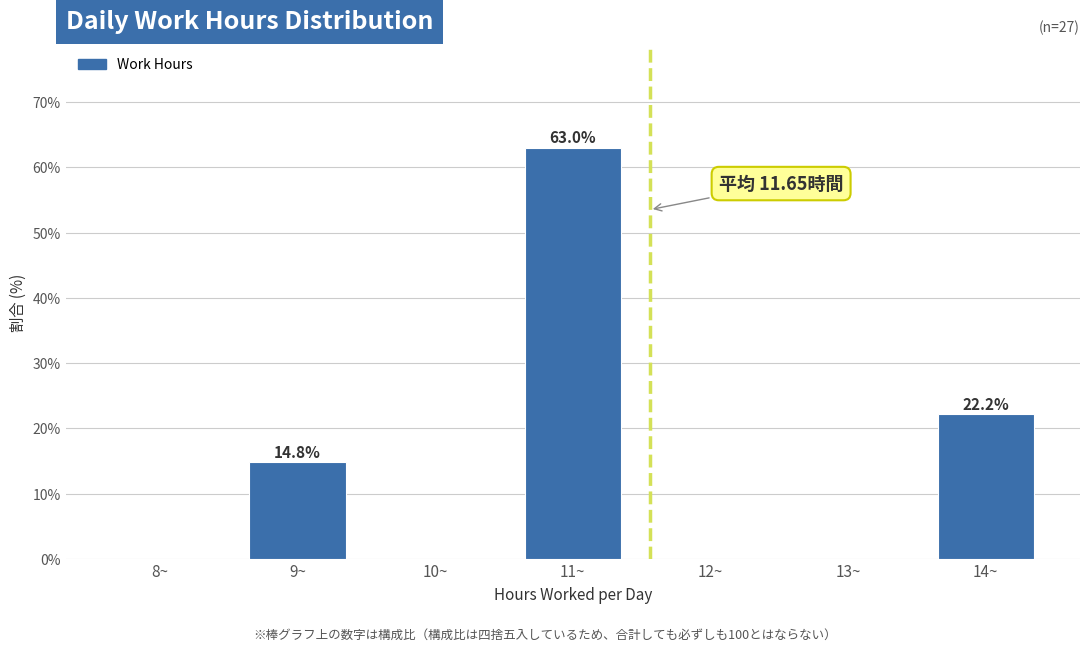

Reading left to right, transcribe all the data shown in this chart.

8~=0.0	9~=14.8	10~=0.0	11~=63.0	12~=0.0	13~=0.0	14~=22.2